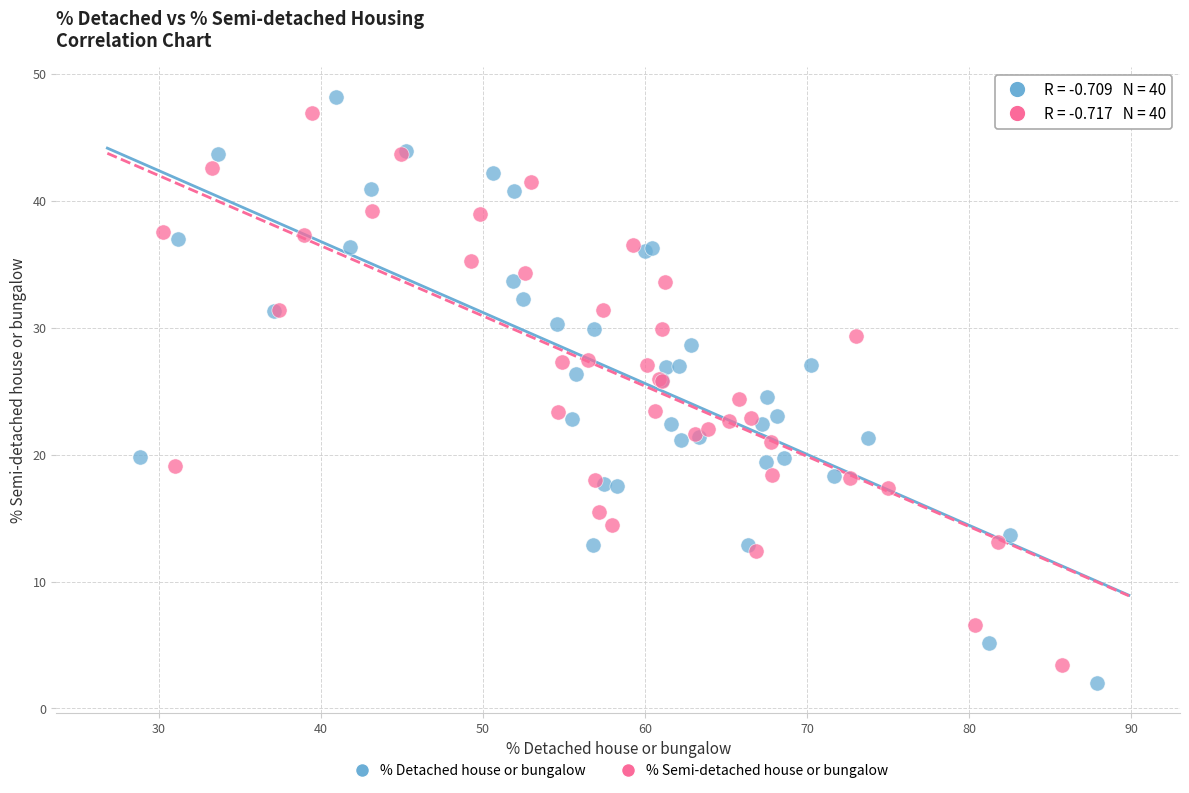

Which series has the widest spread of Y values?

% Detached house or bungalow